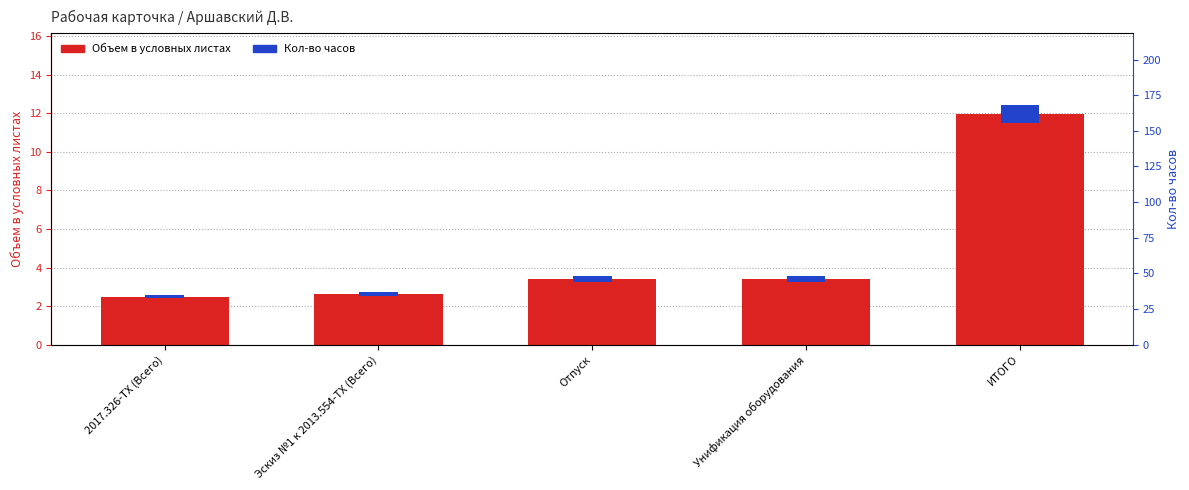

Reading right to left, list all the values displayed in this chart.

Объем в условных листах: ИТОГО=12.0	Унификация оборудования=3.4	Отпуск=3.4	Эскиз №1 к 2013.554-ТХ (Всего)=2.6	2017.326-ТХ (Всего)=2.5
Кол-во часов: ИТОГО=1.0	Унификация оборудования=0.3	Отпуск=0.3	Эскиз №1 к 2013.554-ТХ (Всего)=0.2	2017.326-ТХ (Всего)=0.2